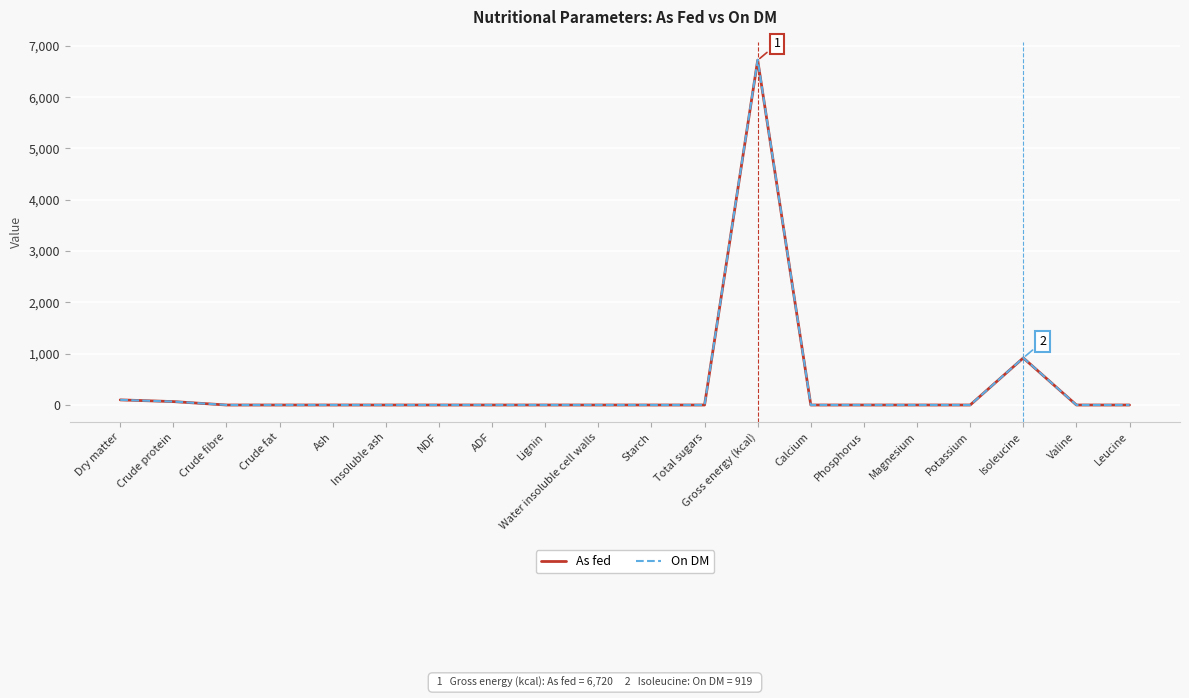

At which category is the sum across all series the highest?

Gross energy (kcal)